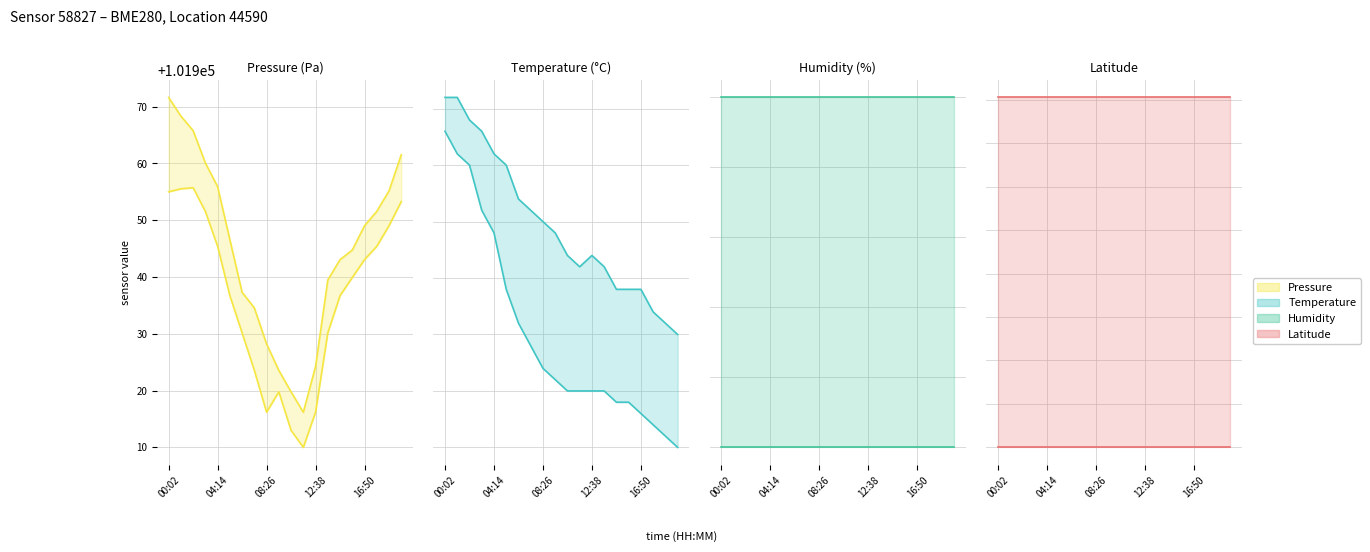

What is the label of the 15th point from the right?

05:17